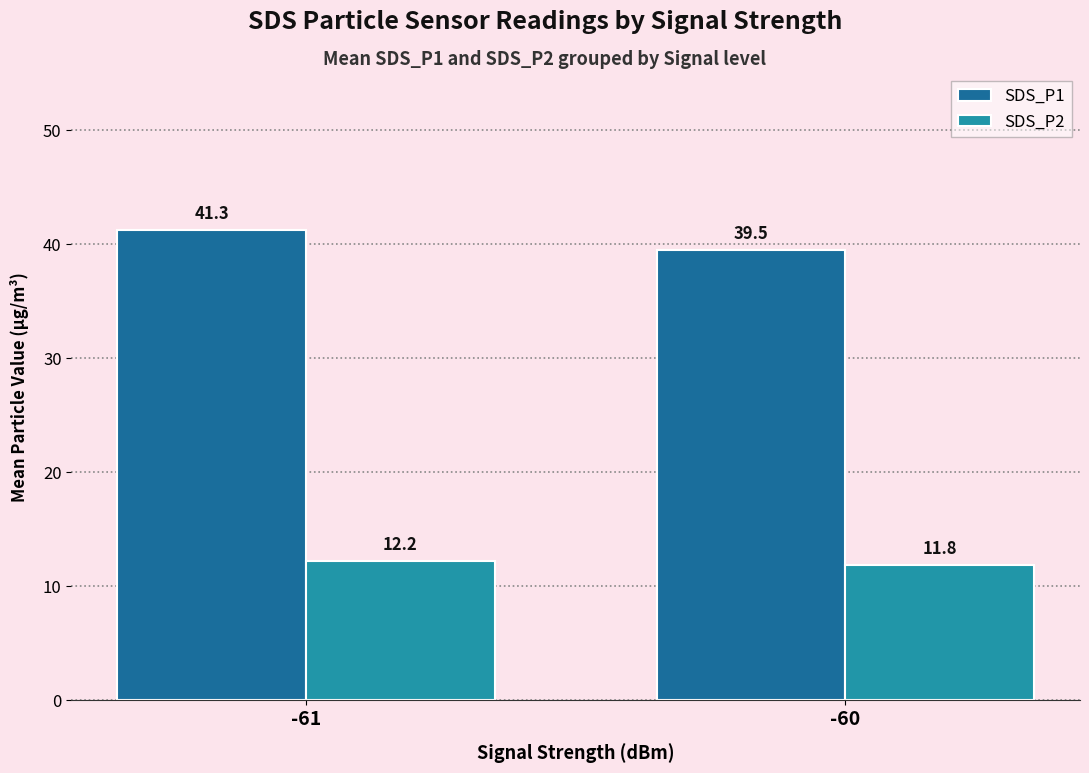

How many data points does each series have?

2